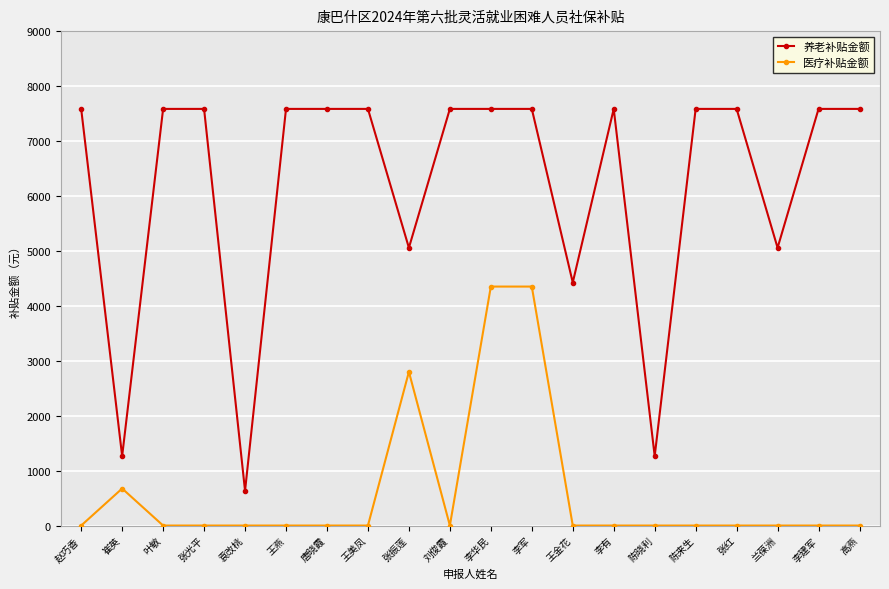

What position from the right is 王美凤?

13